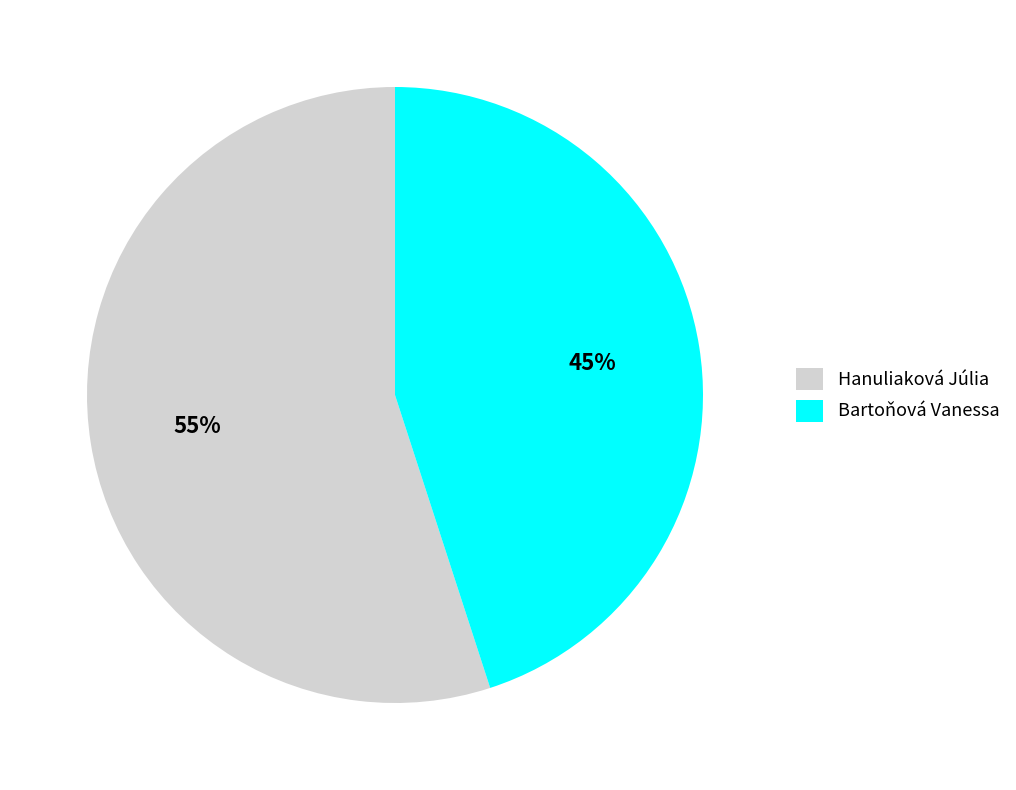

True or false: Hanuliaková Júlia accounts for 65% of the total.

False